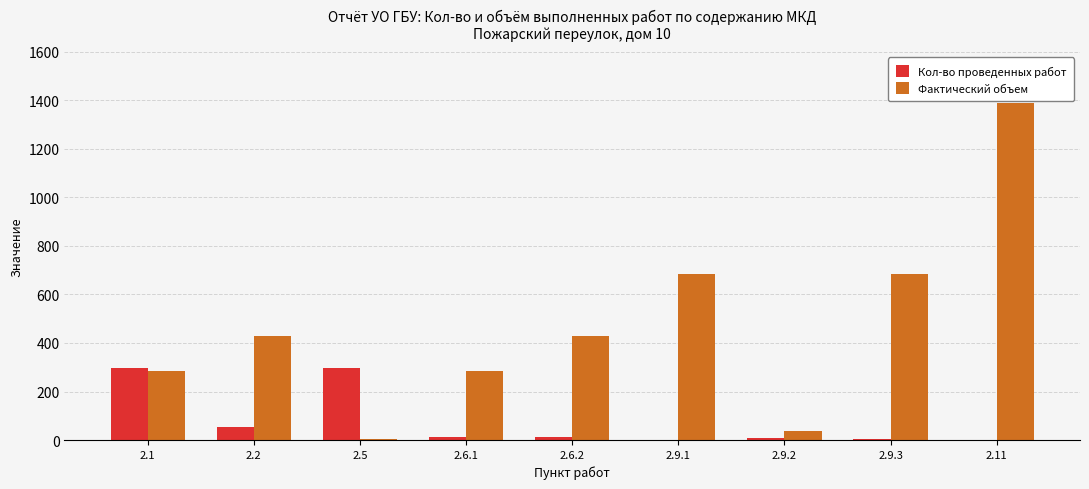

What are all the series names shown in the legend?

Кол-во проведенных работ, Фактический объем